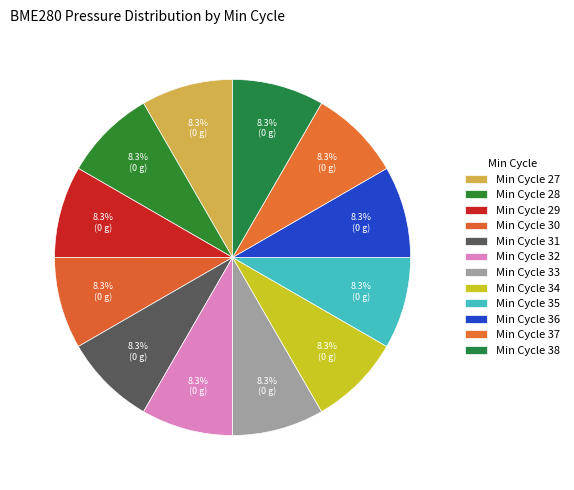

Rank the categories by value from lowest to highest.

38, 36, 37, 29, 28, 30, 32, 35, 34, 31, 33, 27